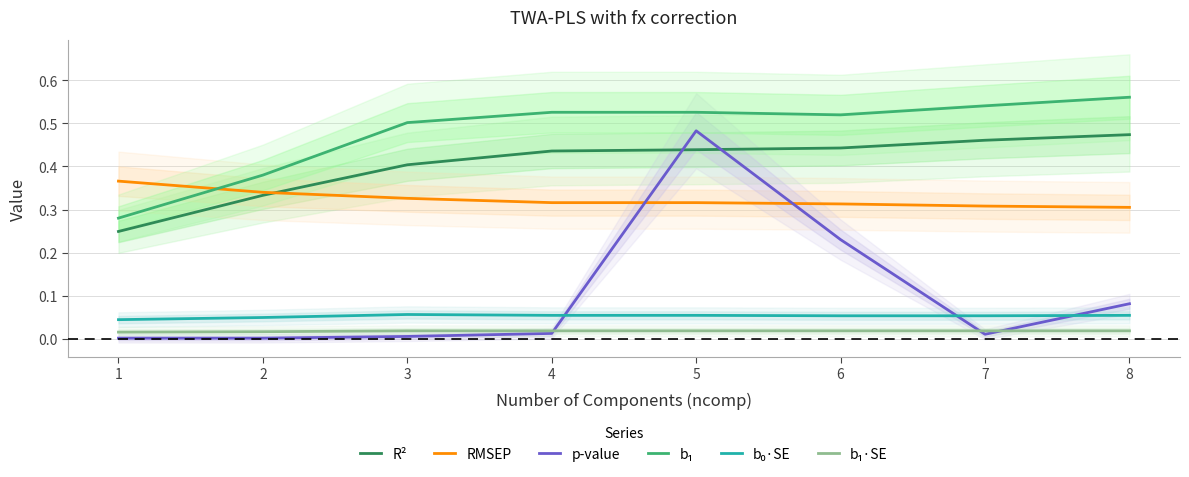

What are all the series names shown in the legend?

R², RMSEP, p-value, b₁, b₀·SE, b₁·SE